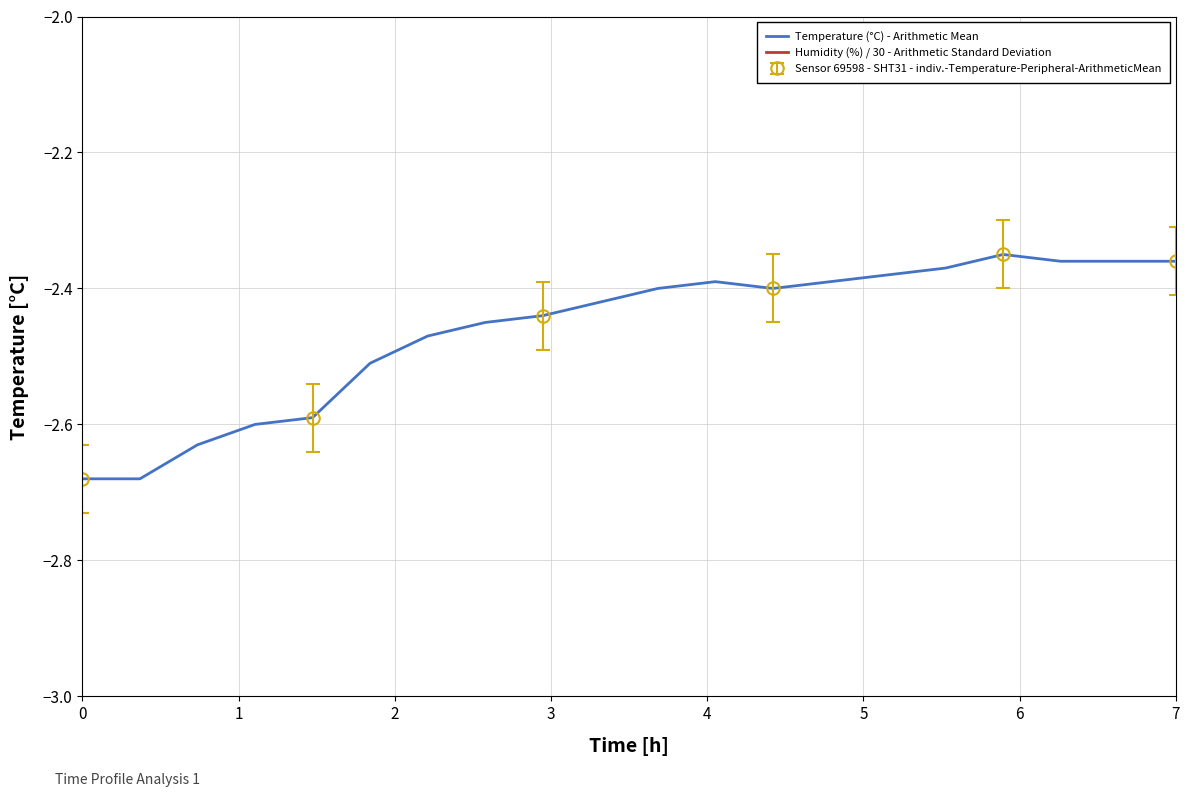

Count the number of categories in the chart.

20